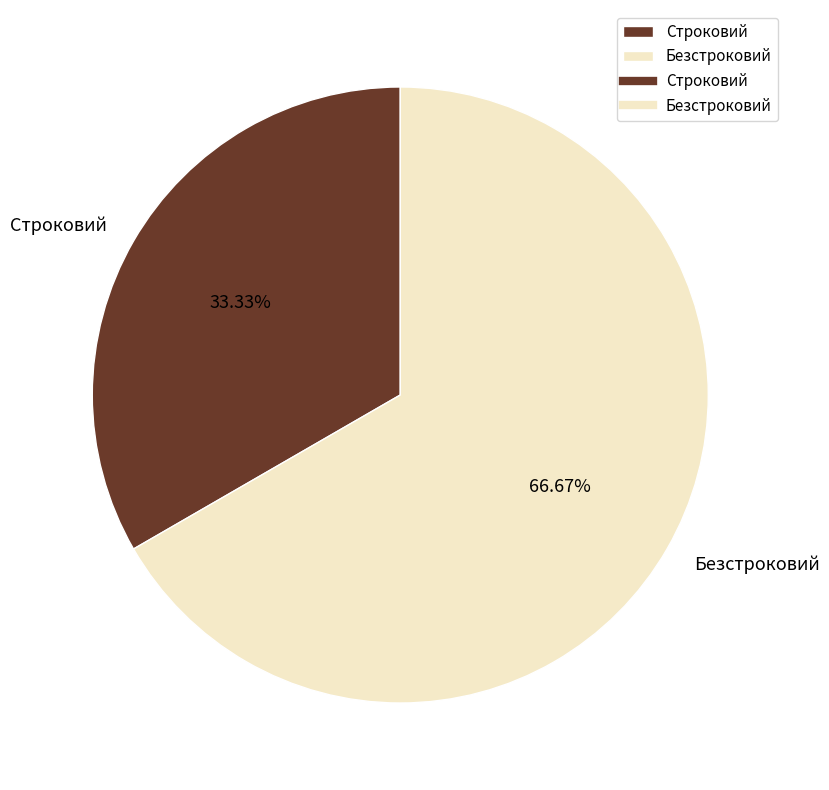

To the nearest percent, what is the difference between the Строковий and Безстроковий slice percentages?

33%